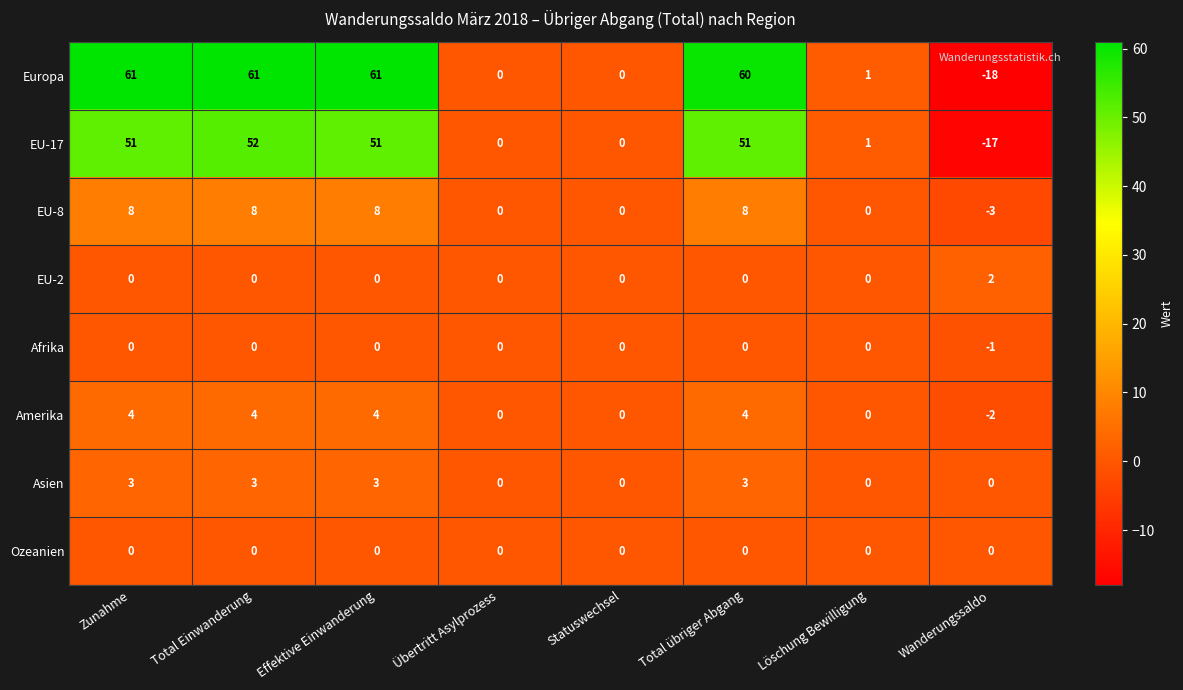

What is the average value of the EU-8 series?

4